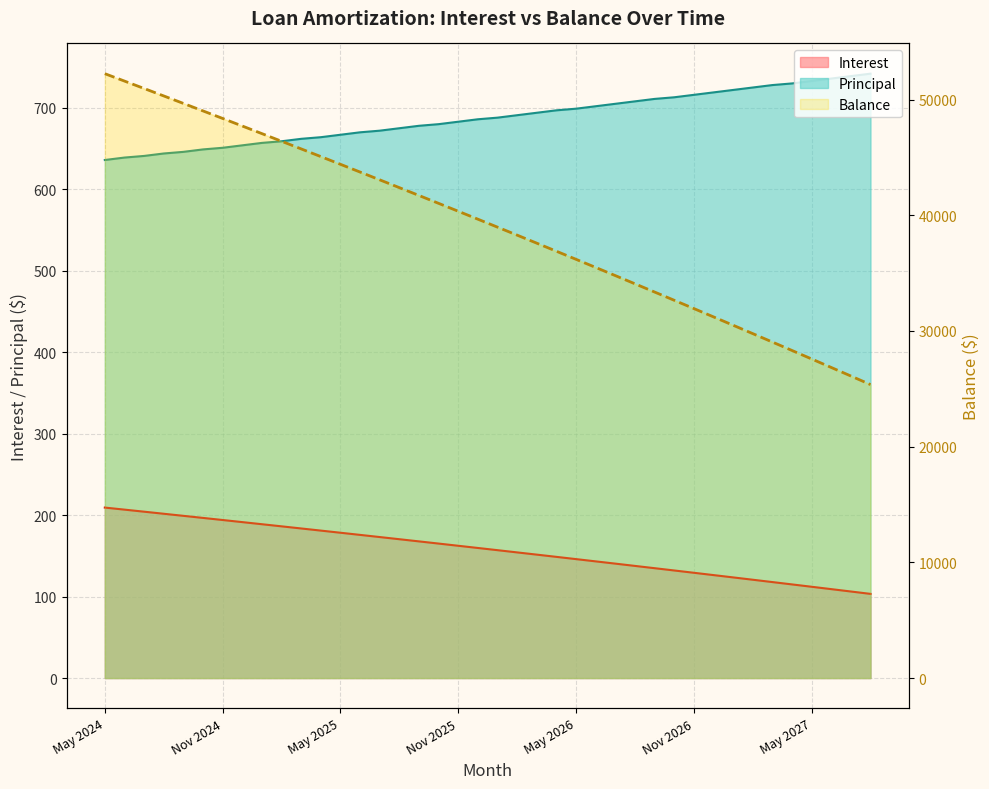

Which label corresponds to the largest value in the chart?

May 2024